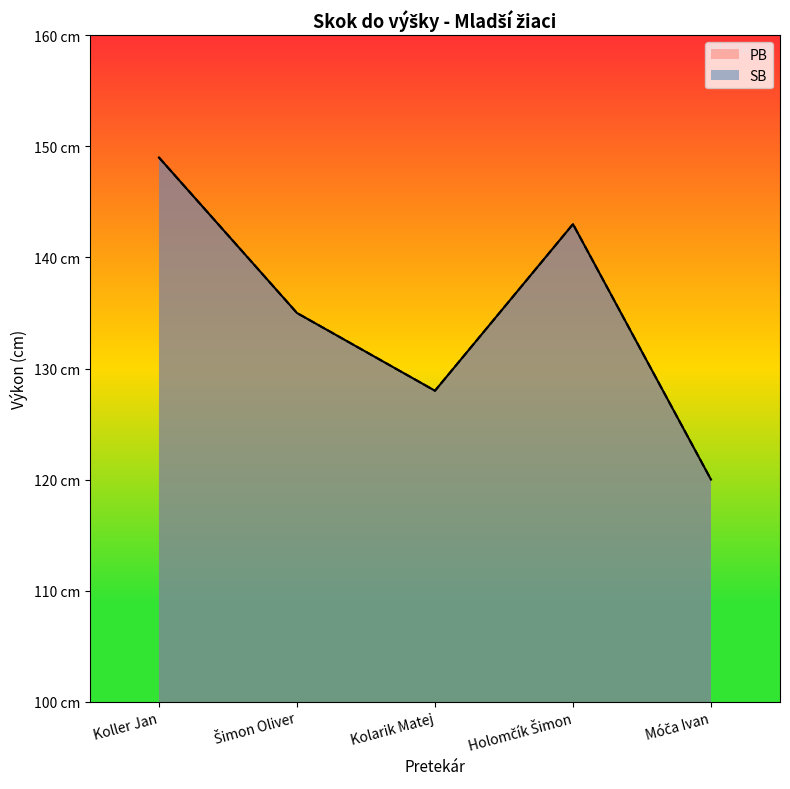

At how many categories does at least one series exceed 124?

4